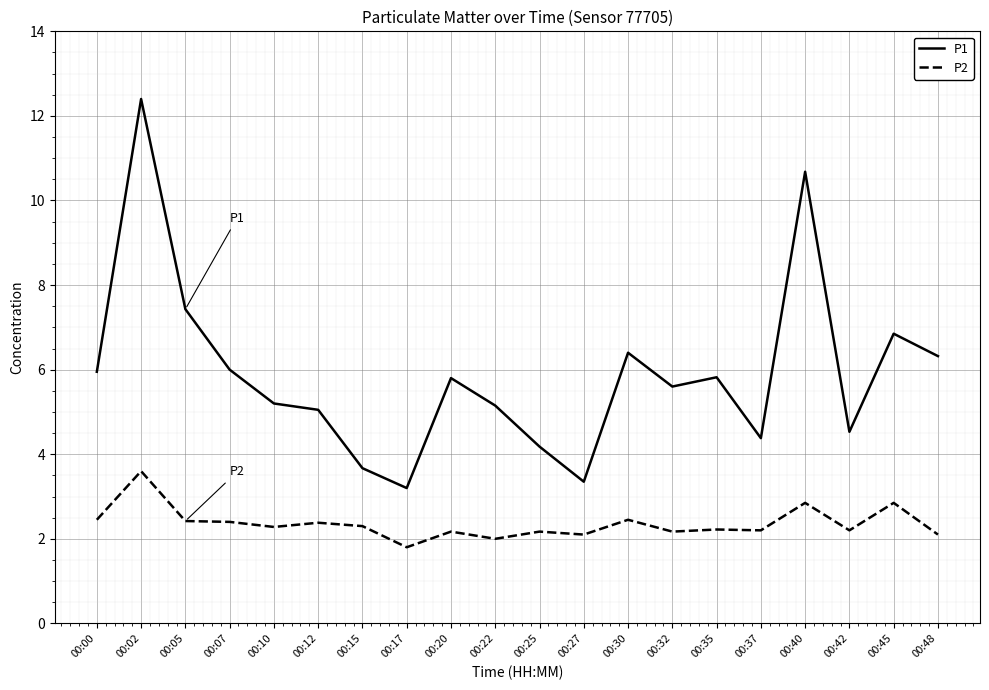

What is the highest value of the P2 series?

3.6